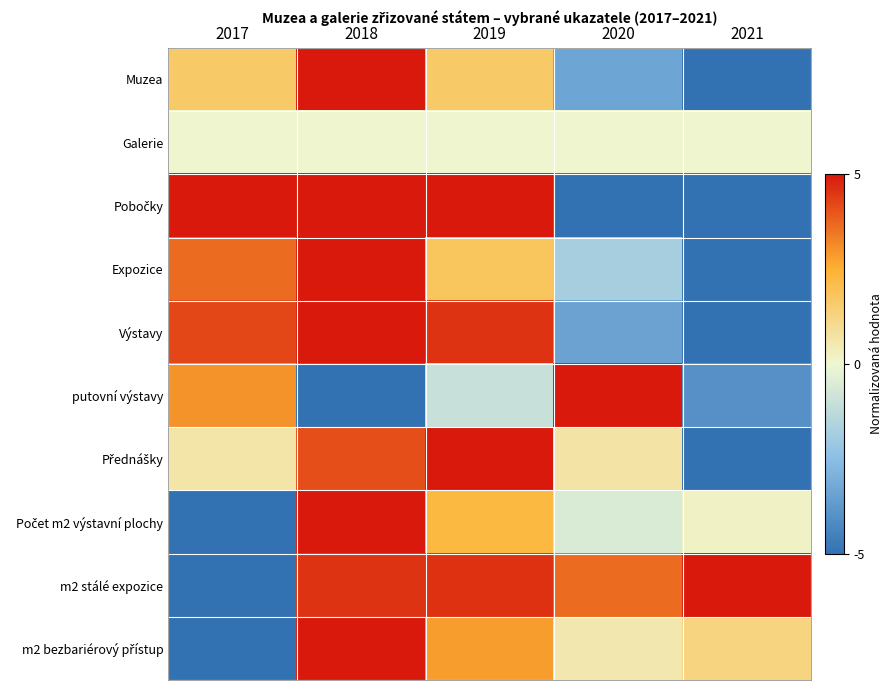

Which label corresponds to the largest value in the chart?

2018